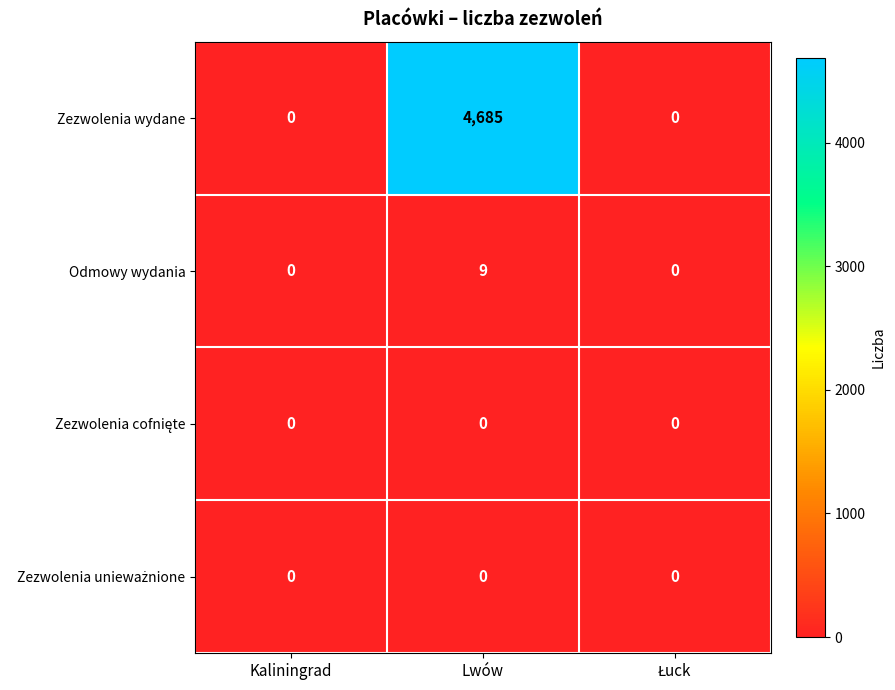

Which series has the largest range (max minus min)?

Zezwolenia wydane